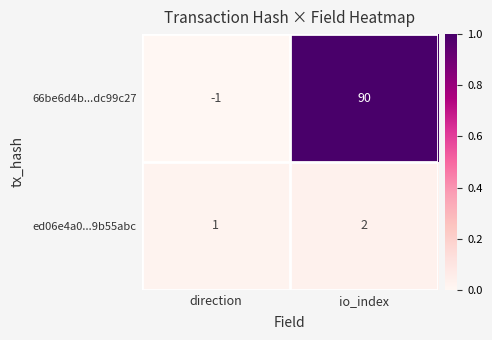

Reading right to left, transcribe all the data shown in this chart.

66be6d4b...dc99c27: 90	-1
ed06e4a0...9b55abc: 2	1